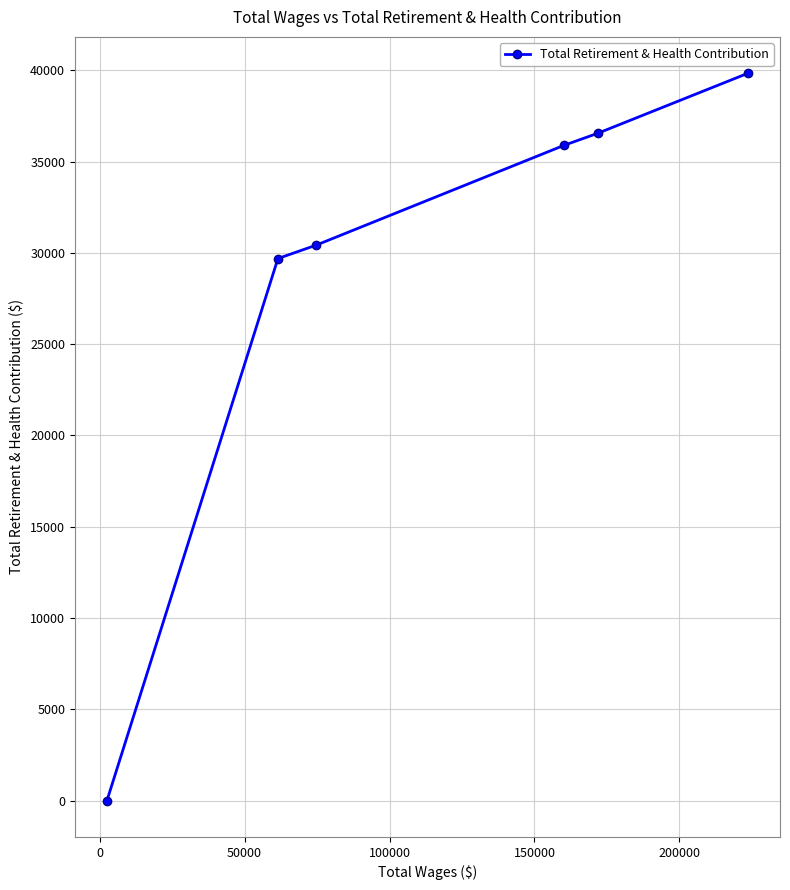

What is the average value?

28735